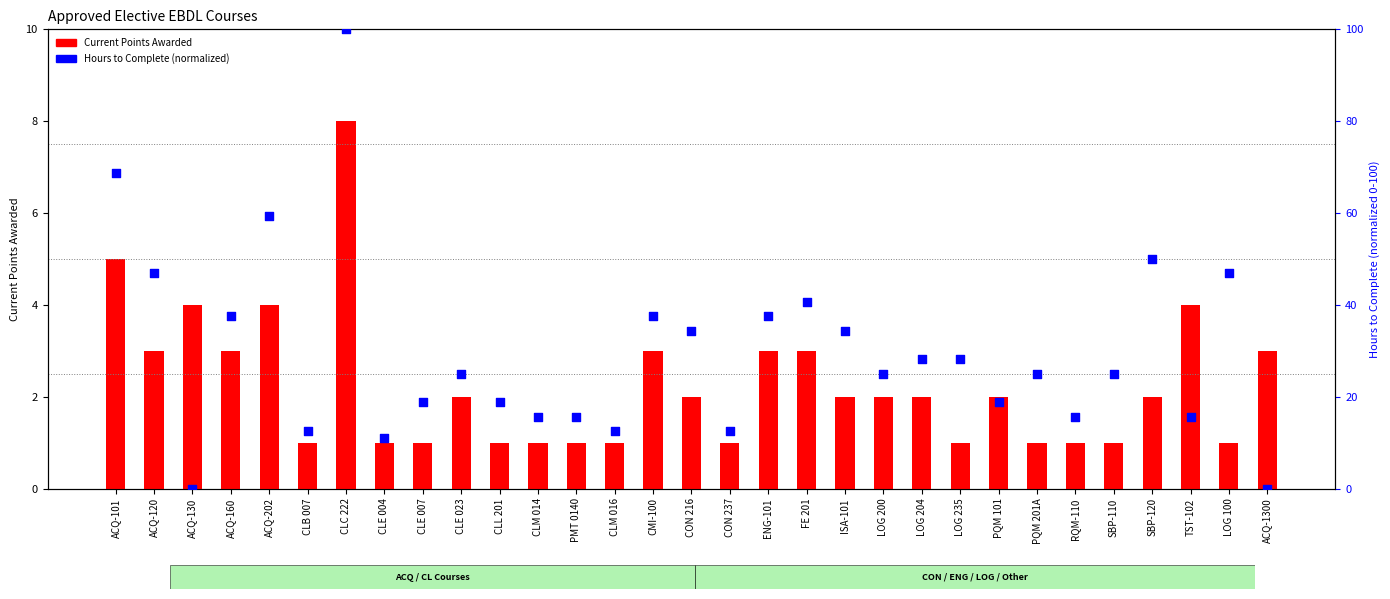

At which category is the sum across all series the highest?

CLC 222